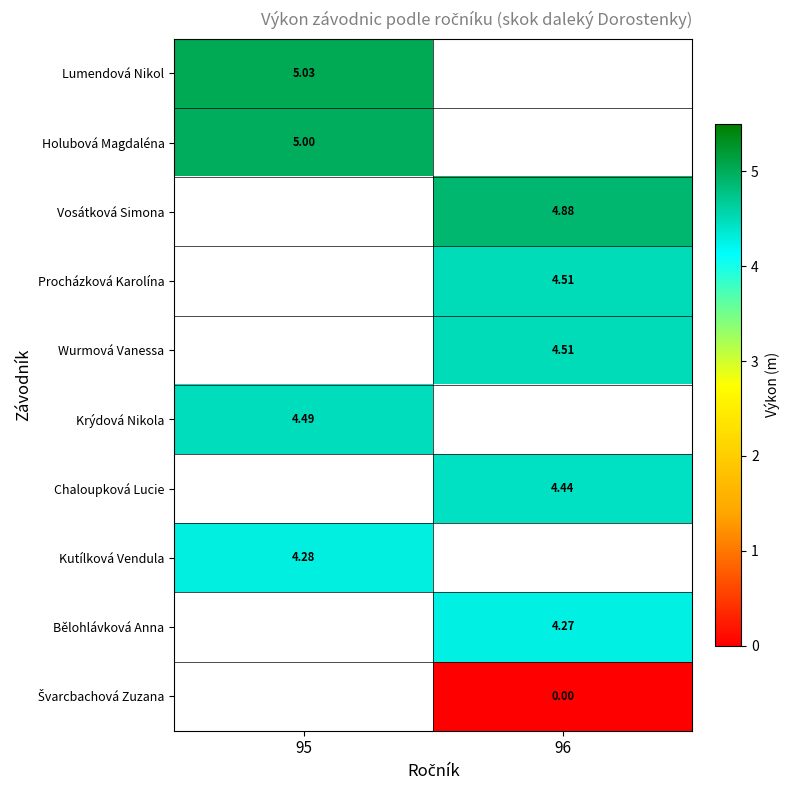

Is the value of Holubová Magdaléna at 95 greater than the value of Procházková Karolína at 96?

Yes